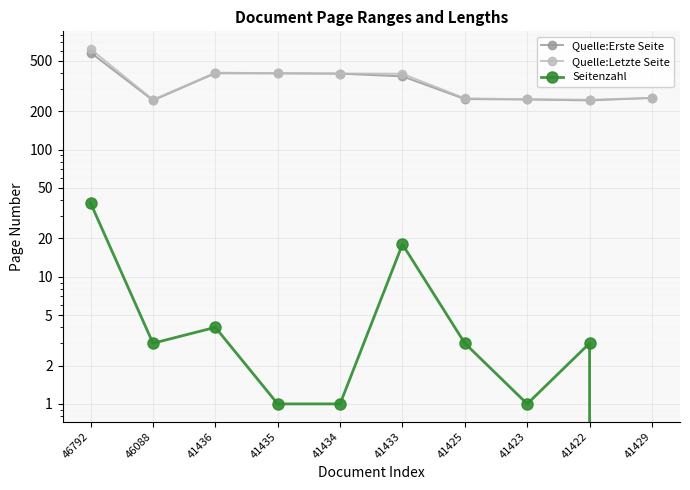

How many interior local peaks does the Quelle:Letzte Seite series have?

1